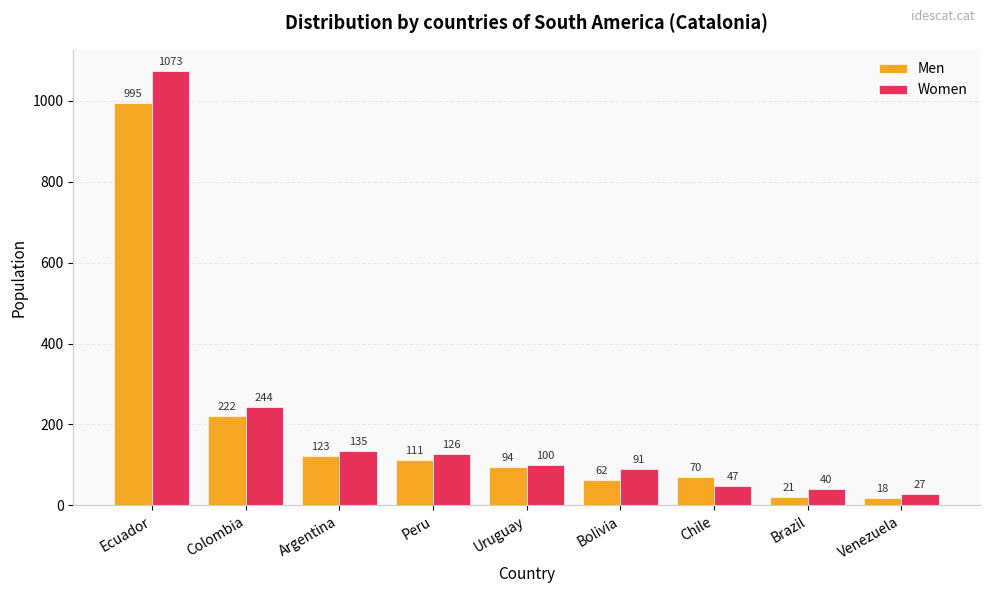

How many groups of bars are there?

9